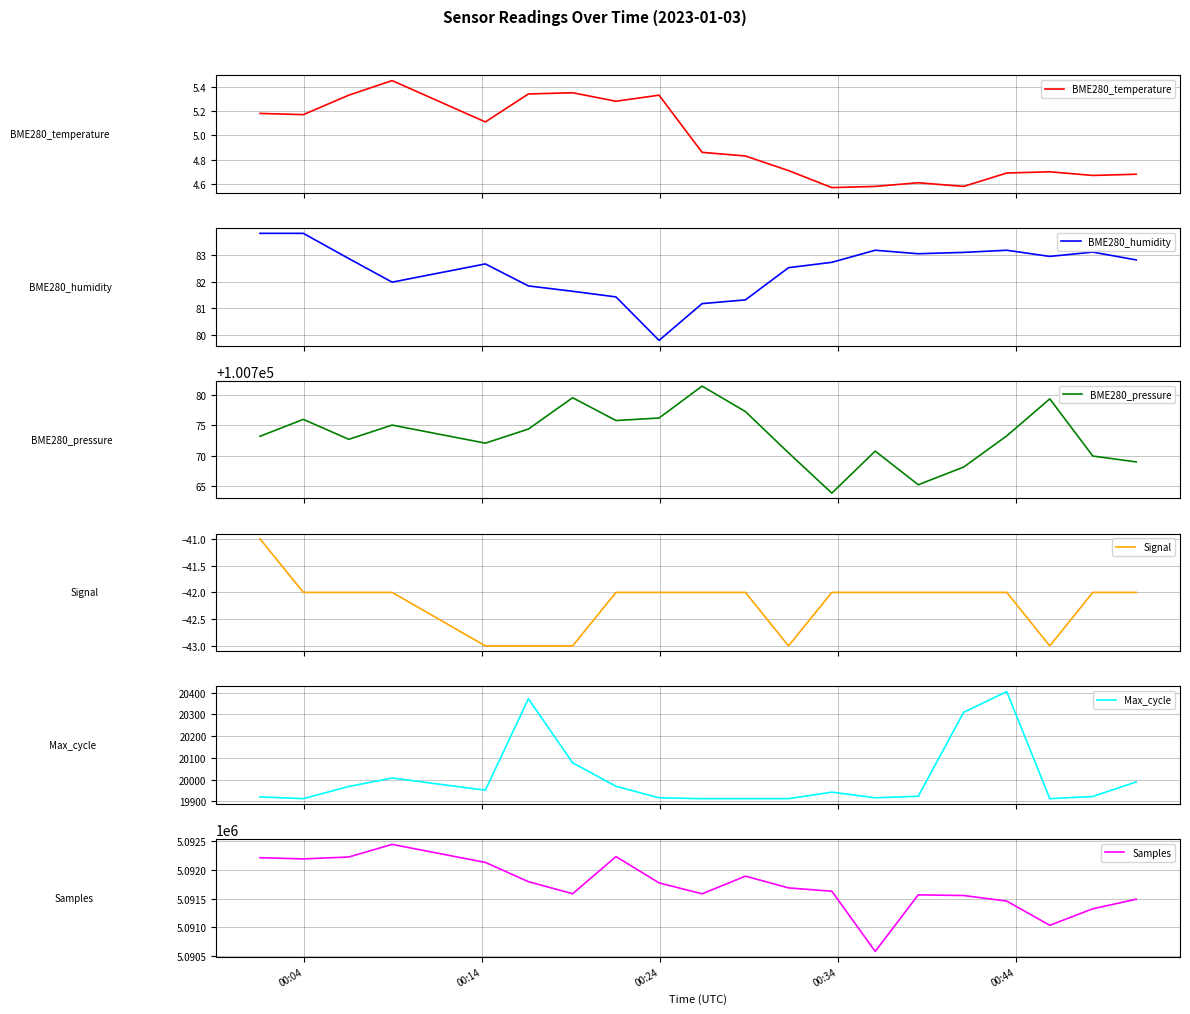

What is the minimum value for BME280_humidity?

79.8